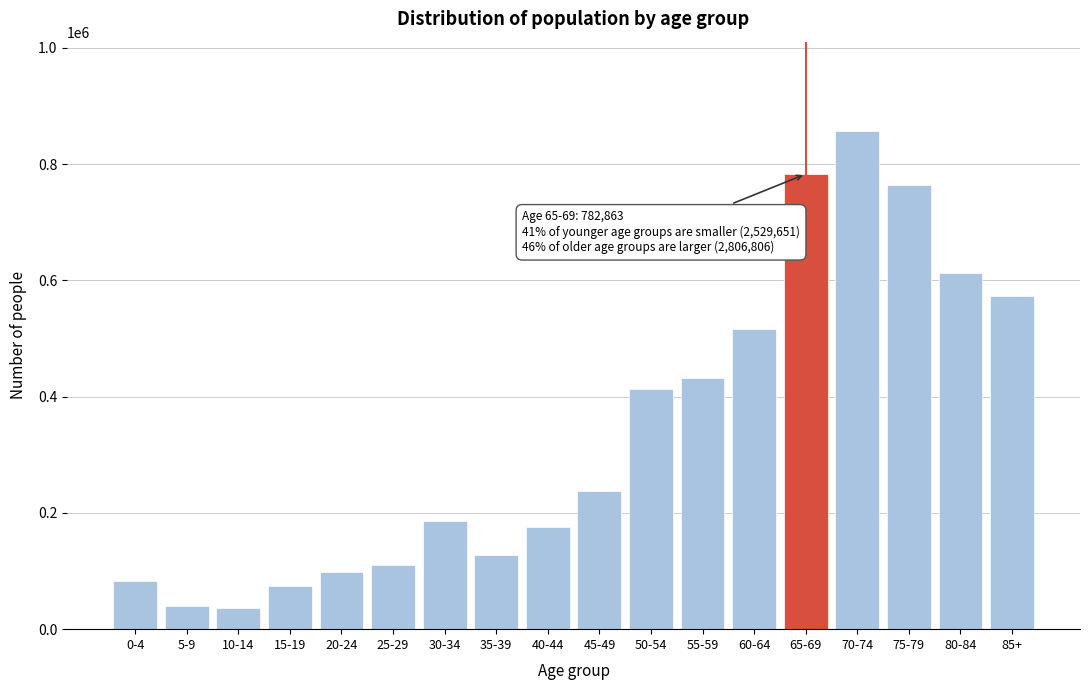

At which label is the value closest to 446461?

55-59